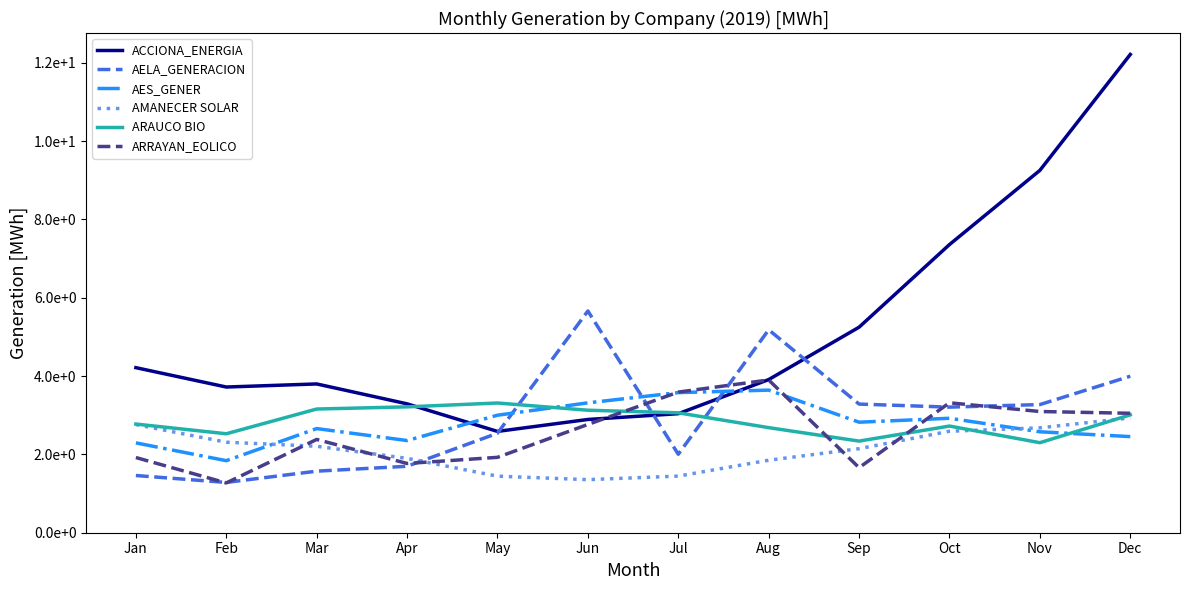

At which label does AELA_GENERACION reach its peak?

Jun